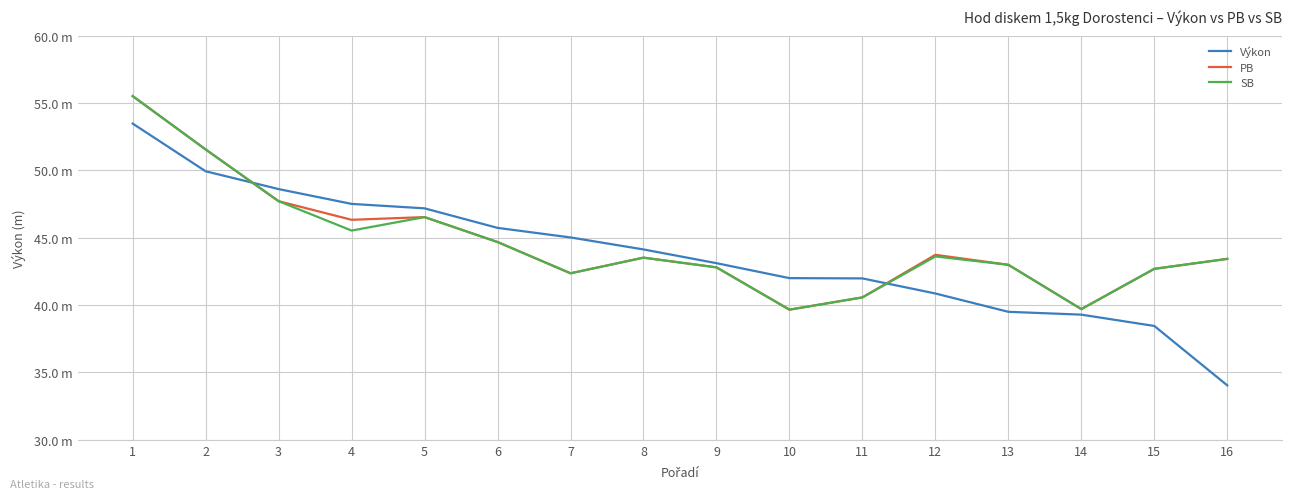

Does the chart have visible grid lines?

Yes